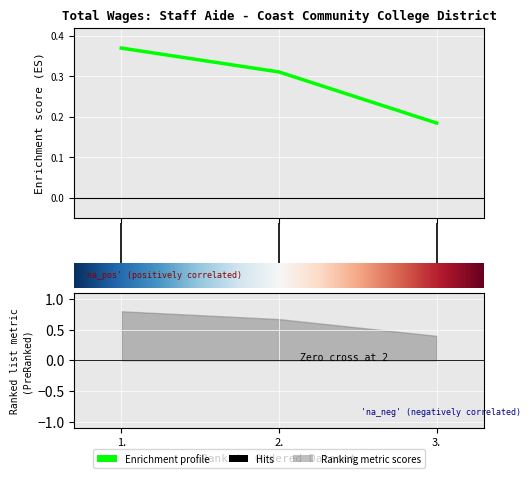

How many categories are shown in the chart?

3